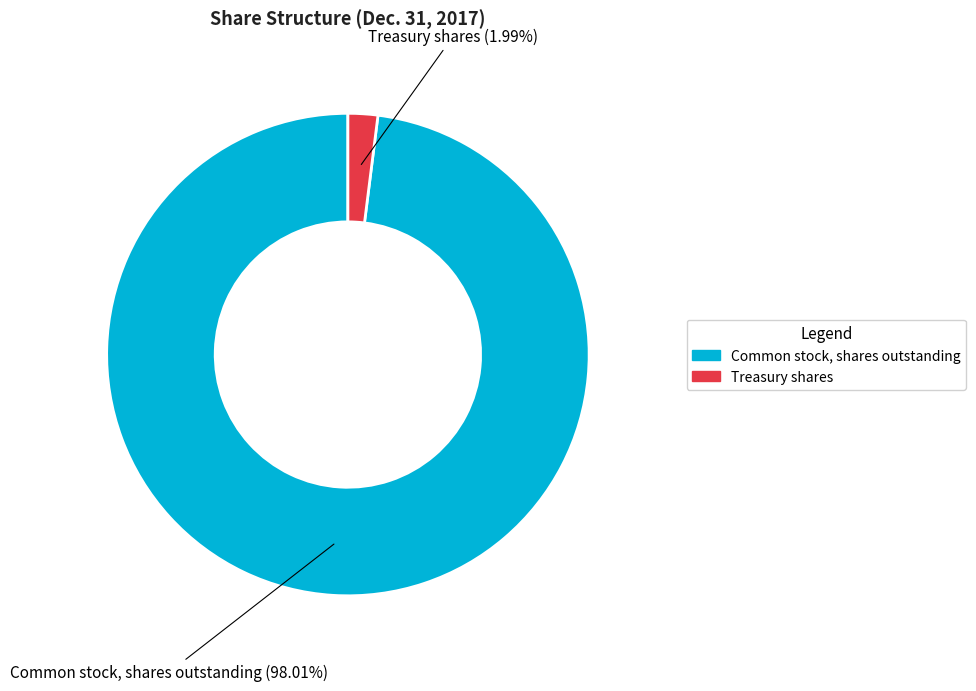

Rank the categories by value from lowest to highest.

Treasury shares, Common stock, shares outstanding